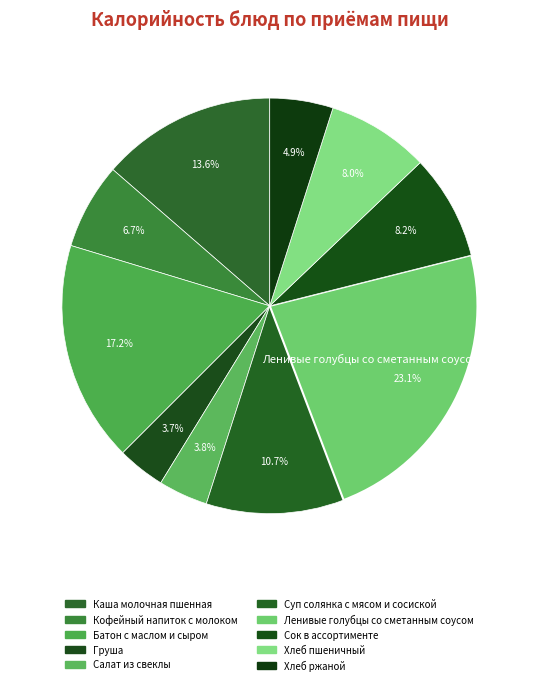

Does Груша account for over 50% of the chart?

No